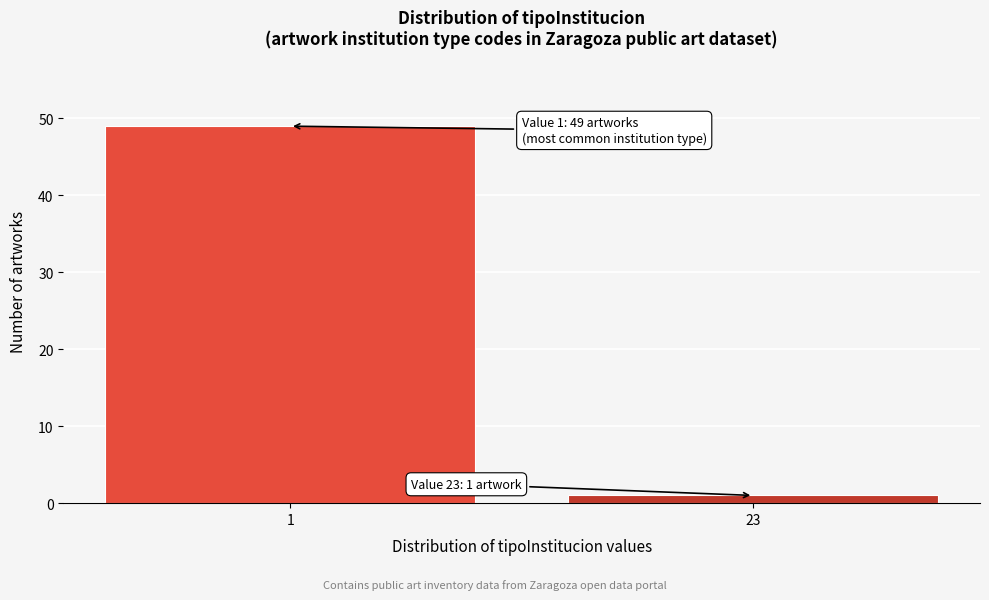

Reading right to left, list all the values displayed in this chart.

23=1	1=49